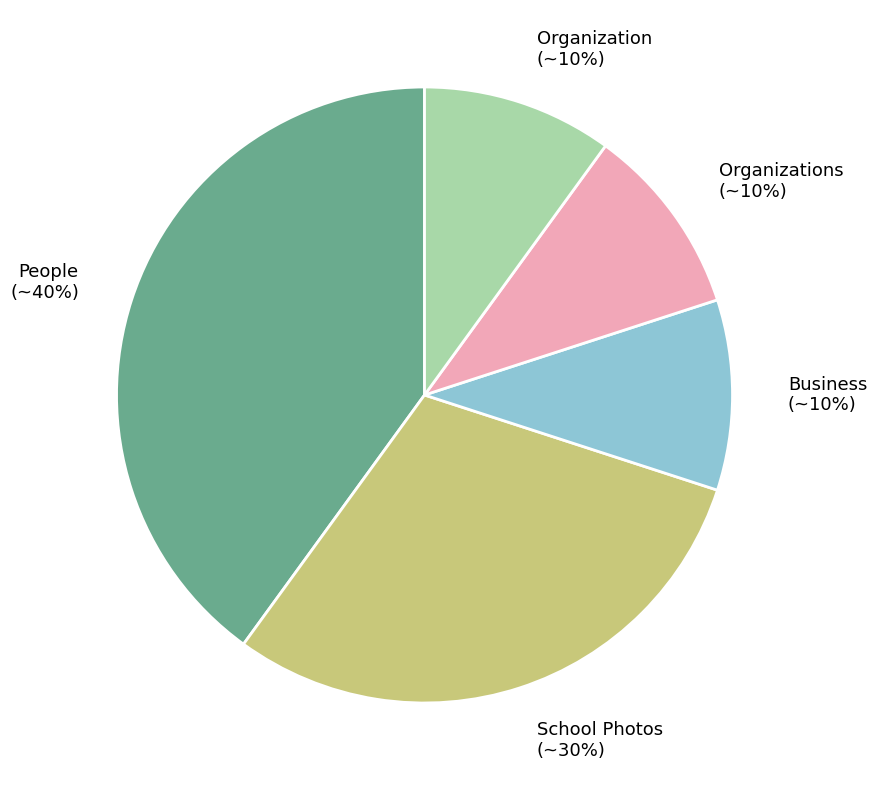

The People slice represents 40% of the pie. True or false?

True